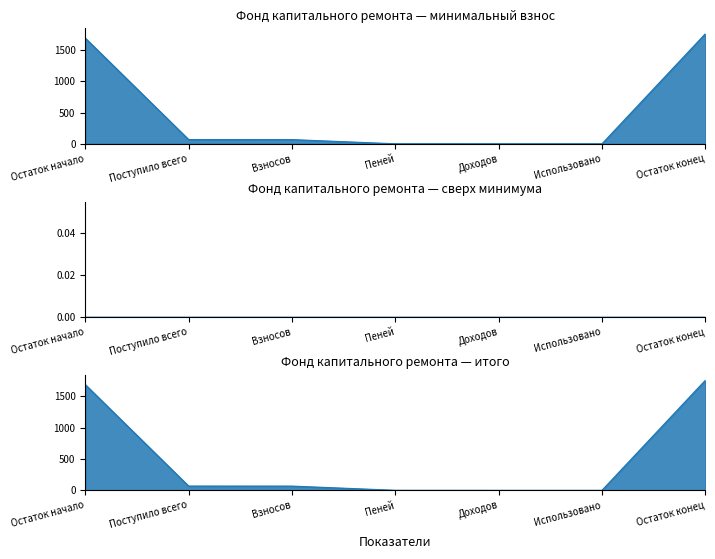

What is the label of the 4th point from the left?

Пеней